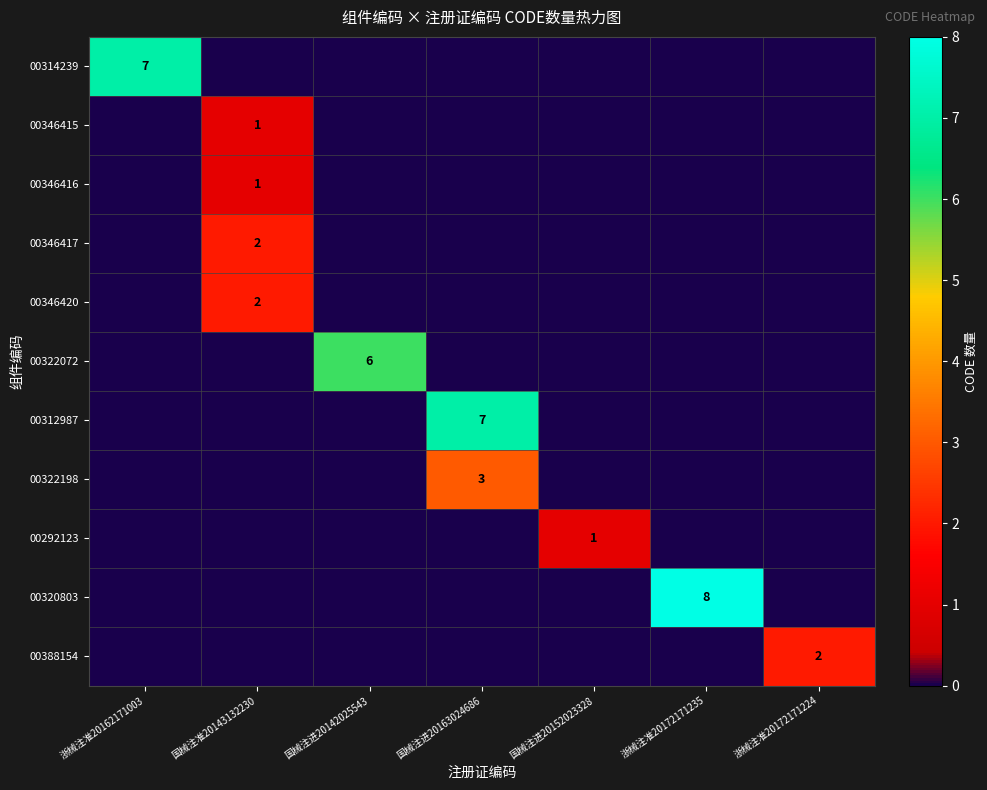

How many data points does each series have?

7